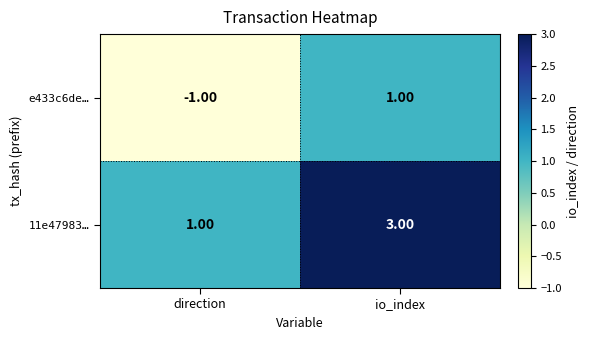

At which category is the sum across all series the highest?

io_index